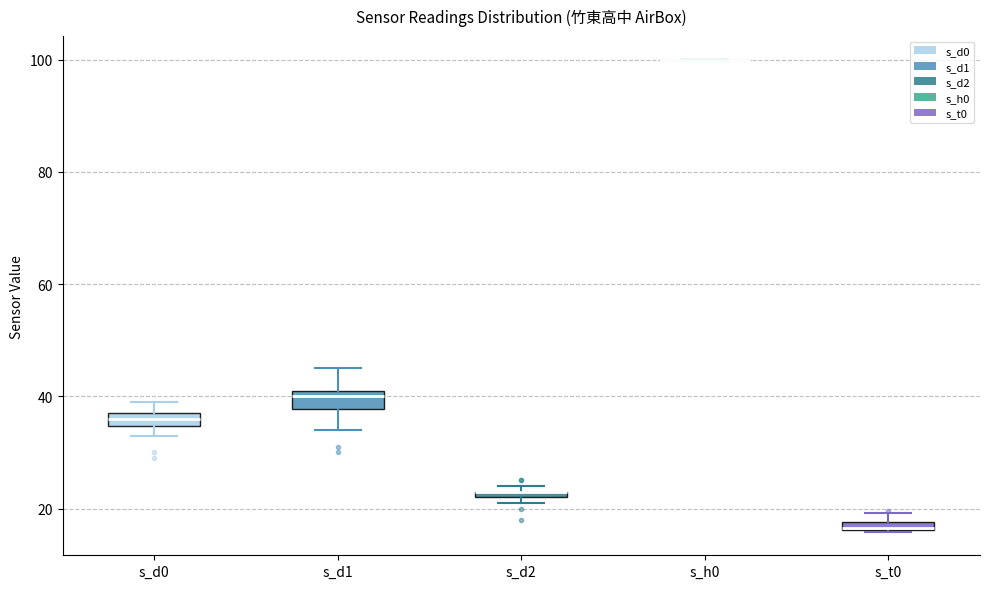

Where is the lower edge of the box for s_d1 on the y-axis? The values are not printed on the chart, so give them approximately, as read against the axis.

38